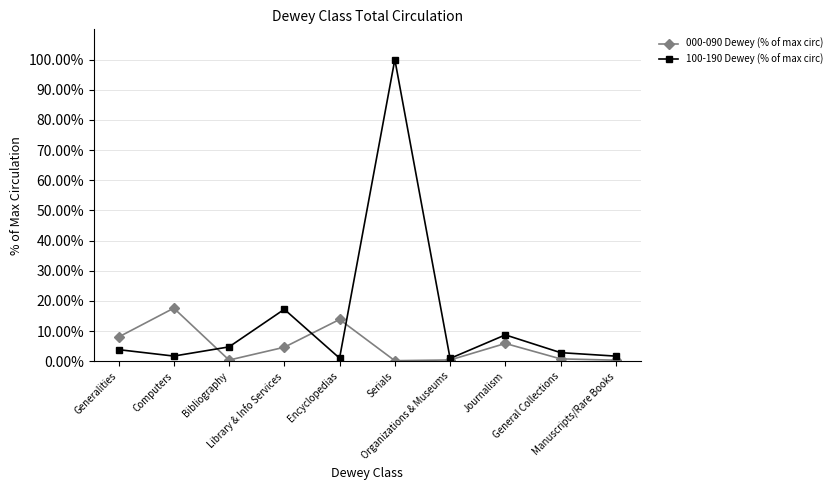

List the series in order of their overall mean, highest first.

100-190 Dewey (% of max circ), 000-090 Dewey (% of max circ)